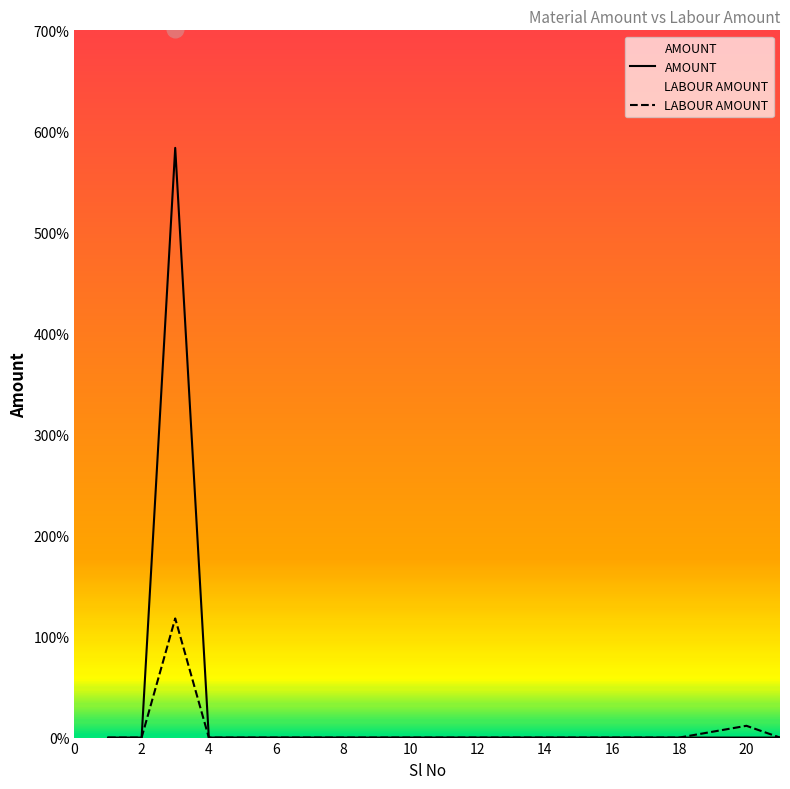

The LABOUR AMOUNT series shows -5961 at 21. True or false?

False